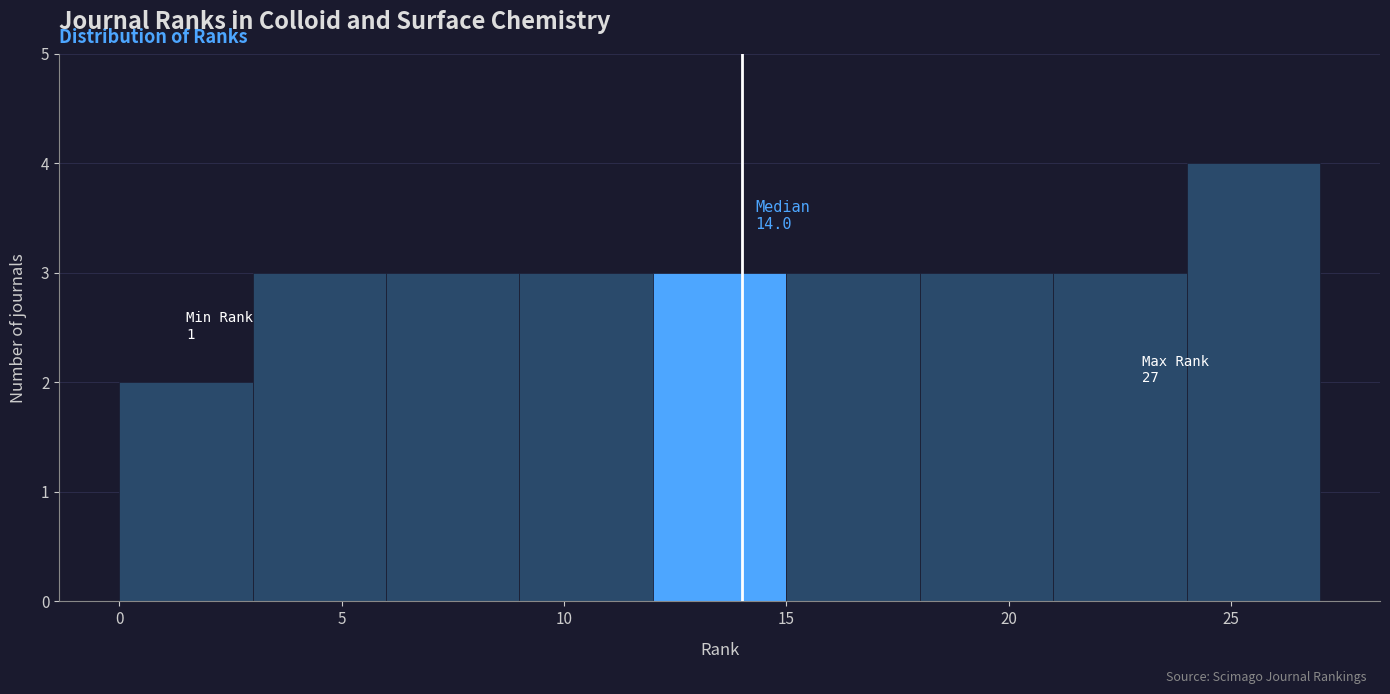

Over which range of the x-axis is the bar tallest?

24 to 27